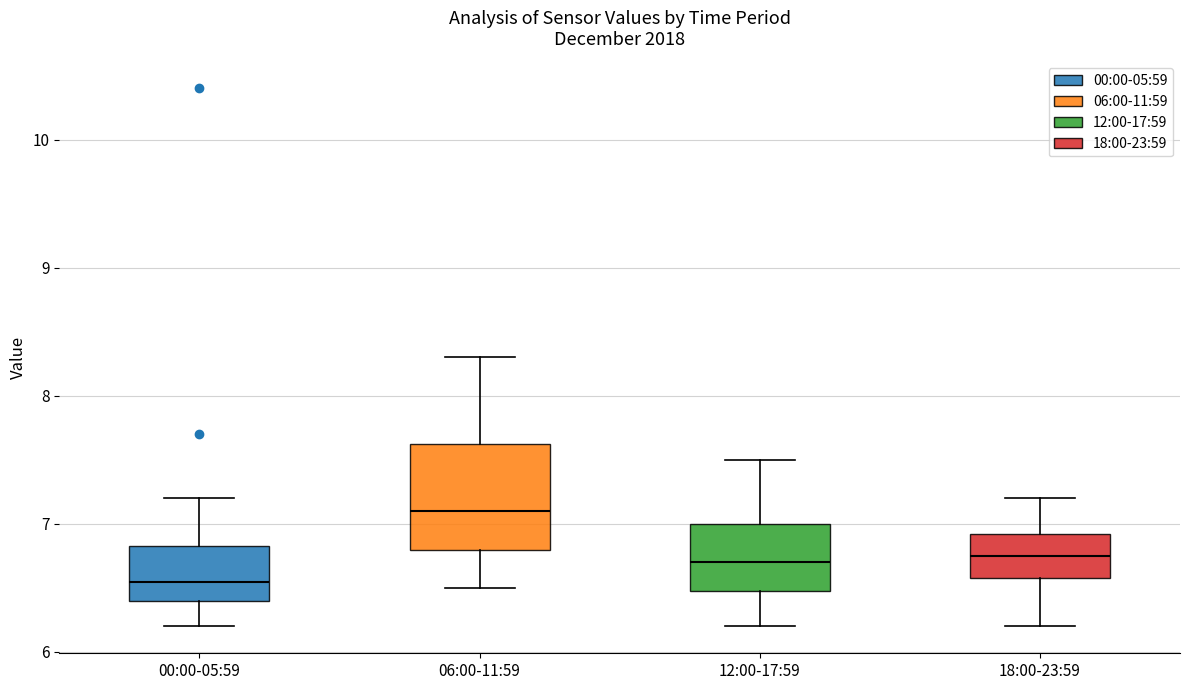

Which box has the lowest median line?

00:00-05:59